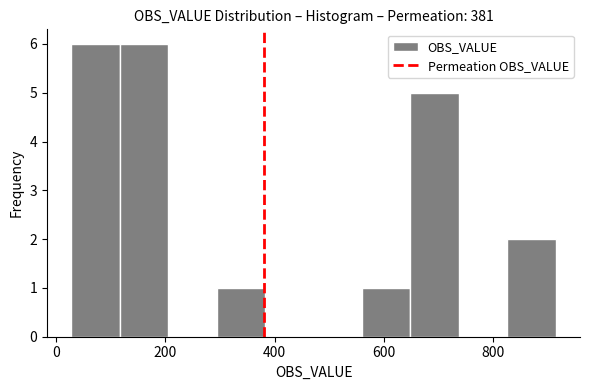

Reading left to right, transcribe this chart: for each bar, give the range it covers on the x-axis and its height. Neither the bar edges nor the heights are printed on the chart, so give them approximately, as read against the axes.

20 to 120: 6
120 to 200: 6
200 to 300: 0
300 to 380: 1
380 to 480: 0
480 to 560: 0
560 to 640: 1
640 to 740: 5
740 to 820: 0
820 to 920: 2